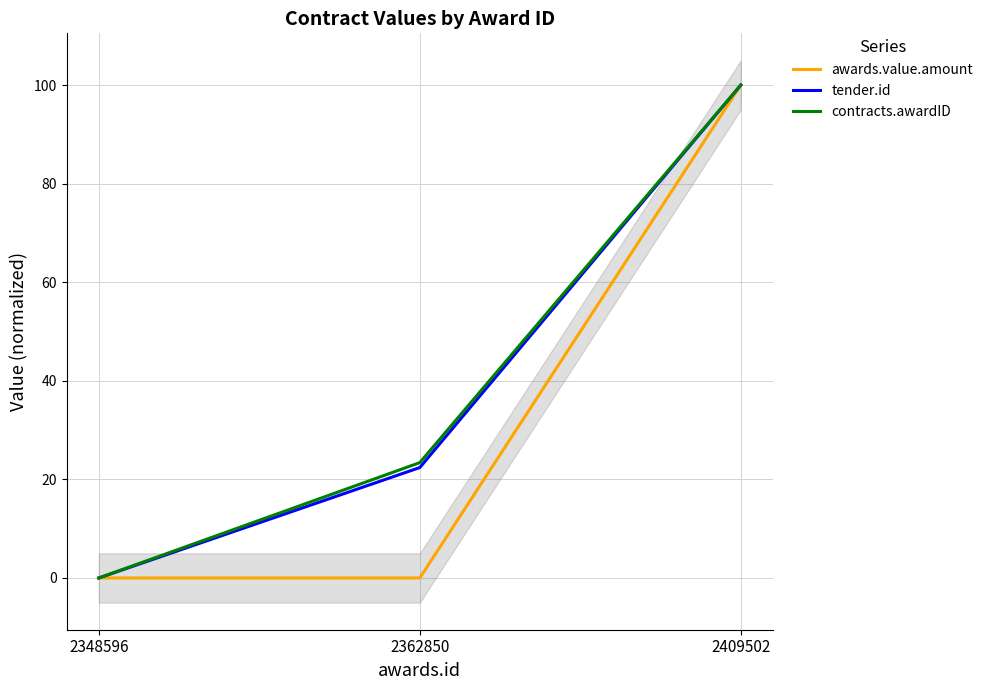

At 2348596, list the series in order from largest to smallest.

awards.value.amount, tender.id, contracts.awardID